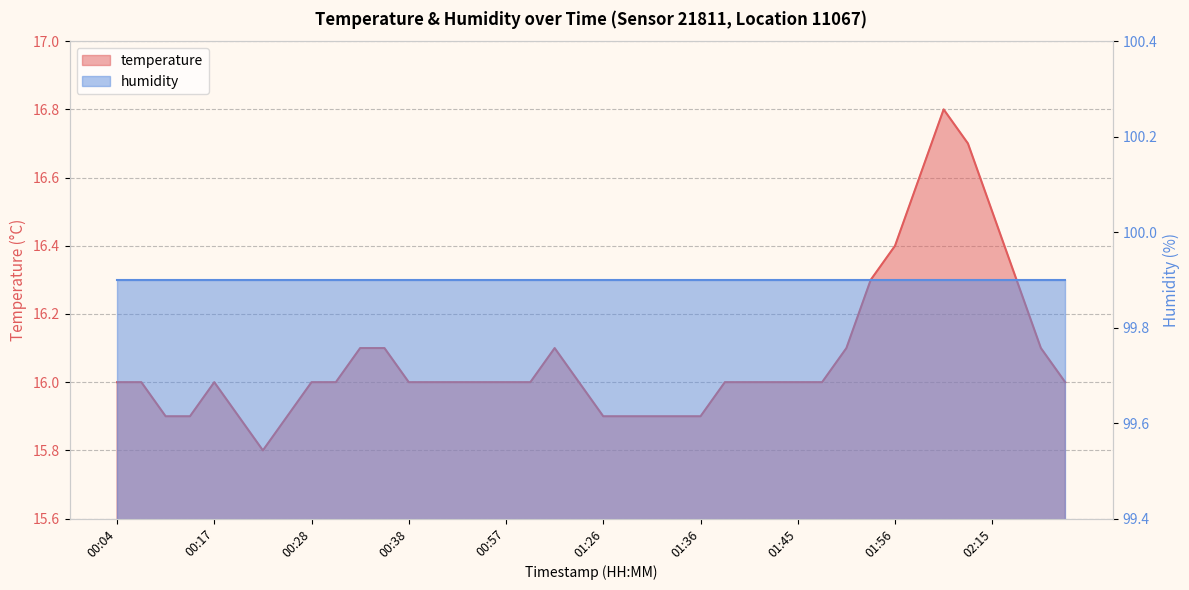

Which category has the lowest value across all series?

00:23